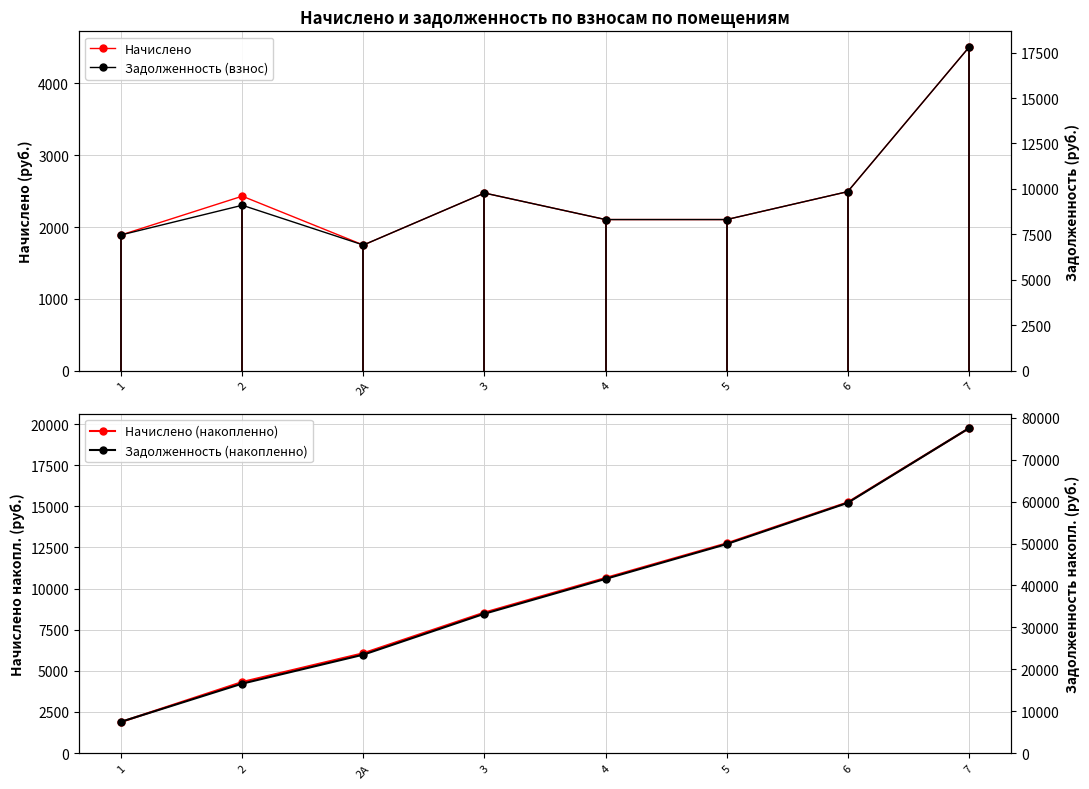

What is the spread (max minus min) of values at 2?

14138.8